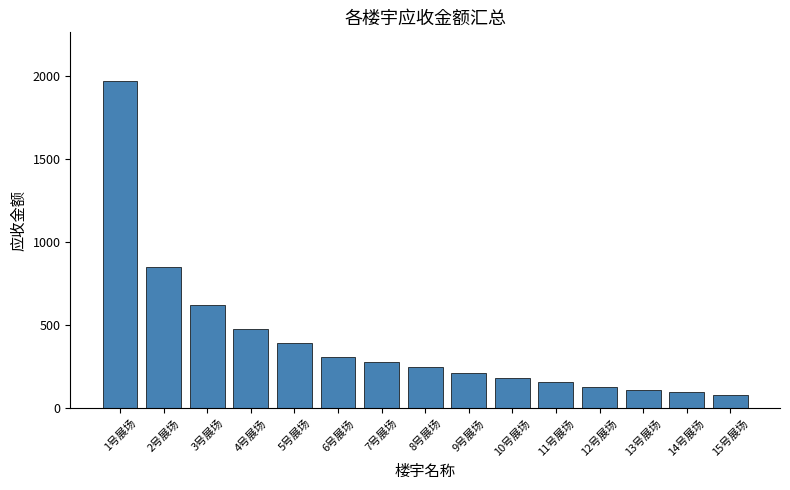

What is the difference between the second highest and minimum values?

770